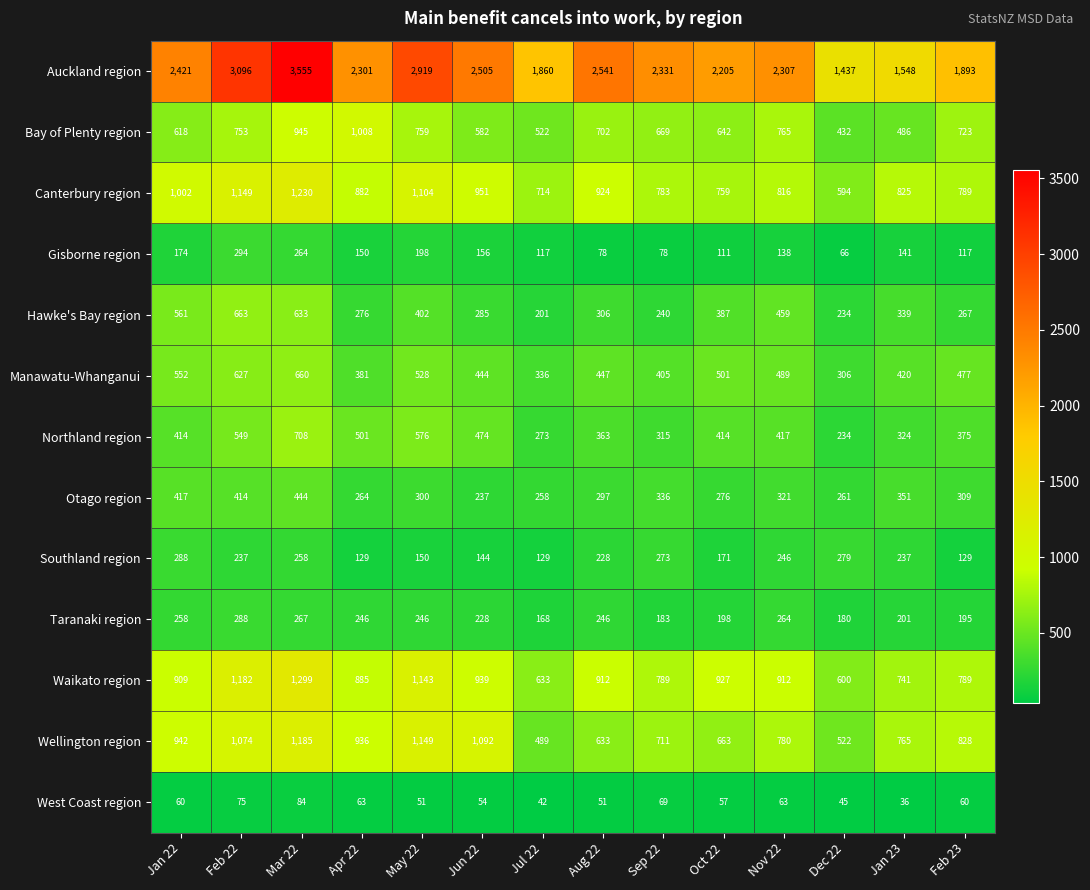

List the labels in order of Hawke's Bay region value, largest first.

Feb 22, Mar 22, Jan 22, Nov 22, May 22, Oct 22, Jan 23, Aug 22, Jun 22, Apr 22, Feb 23, Sep 22, Dec 22, Jul 22